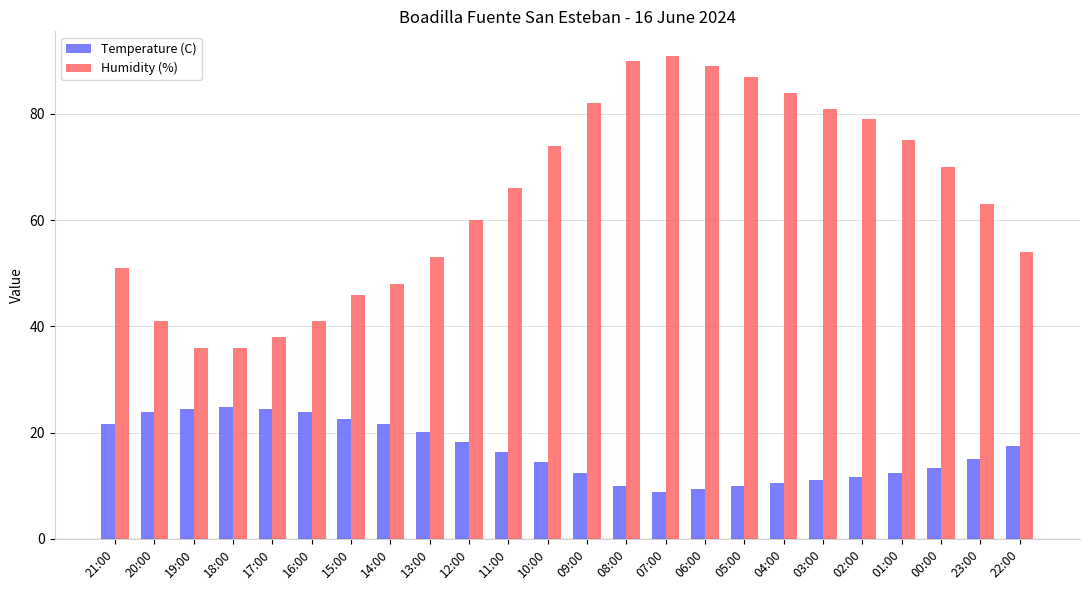

Where is Humidity (%) nearest to the value 63?

23:00